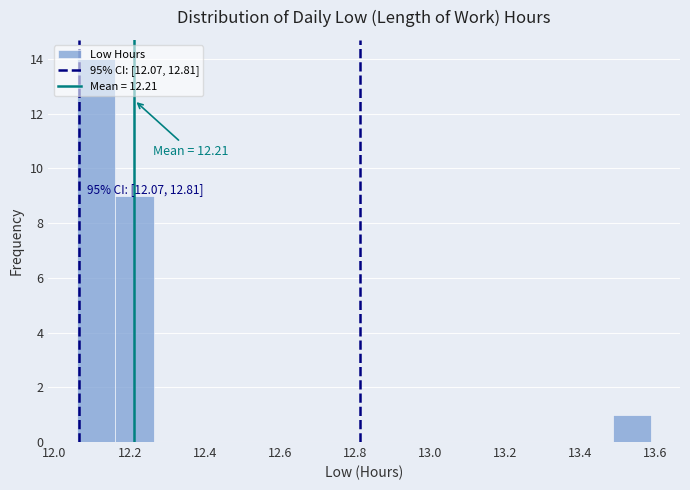

Which range on the x-axis has the tallest bar?

12.060 to 12.162